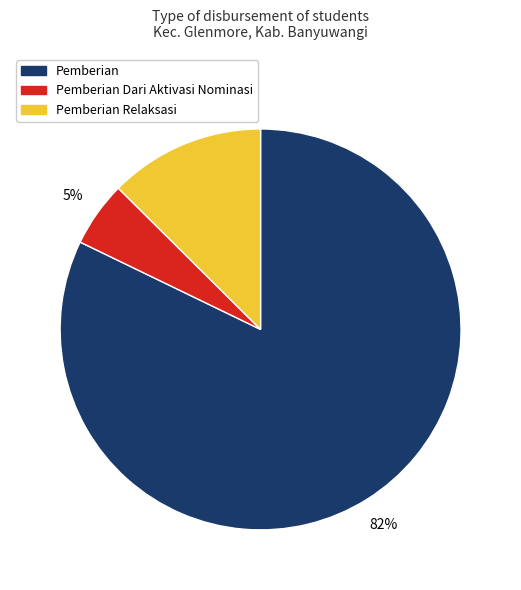

Is there any slice that represents more than half of the pie?

Yes